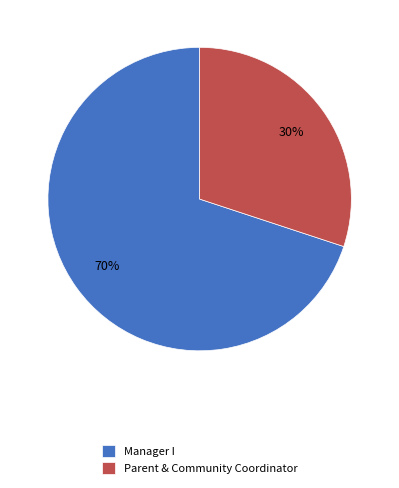

Does Parent & Community Coordinator account for over 50% of the chart?

No